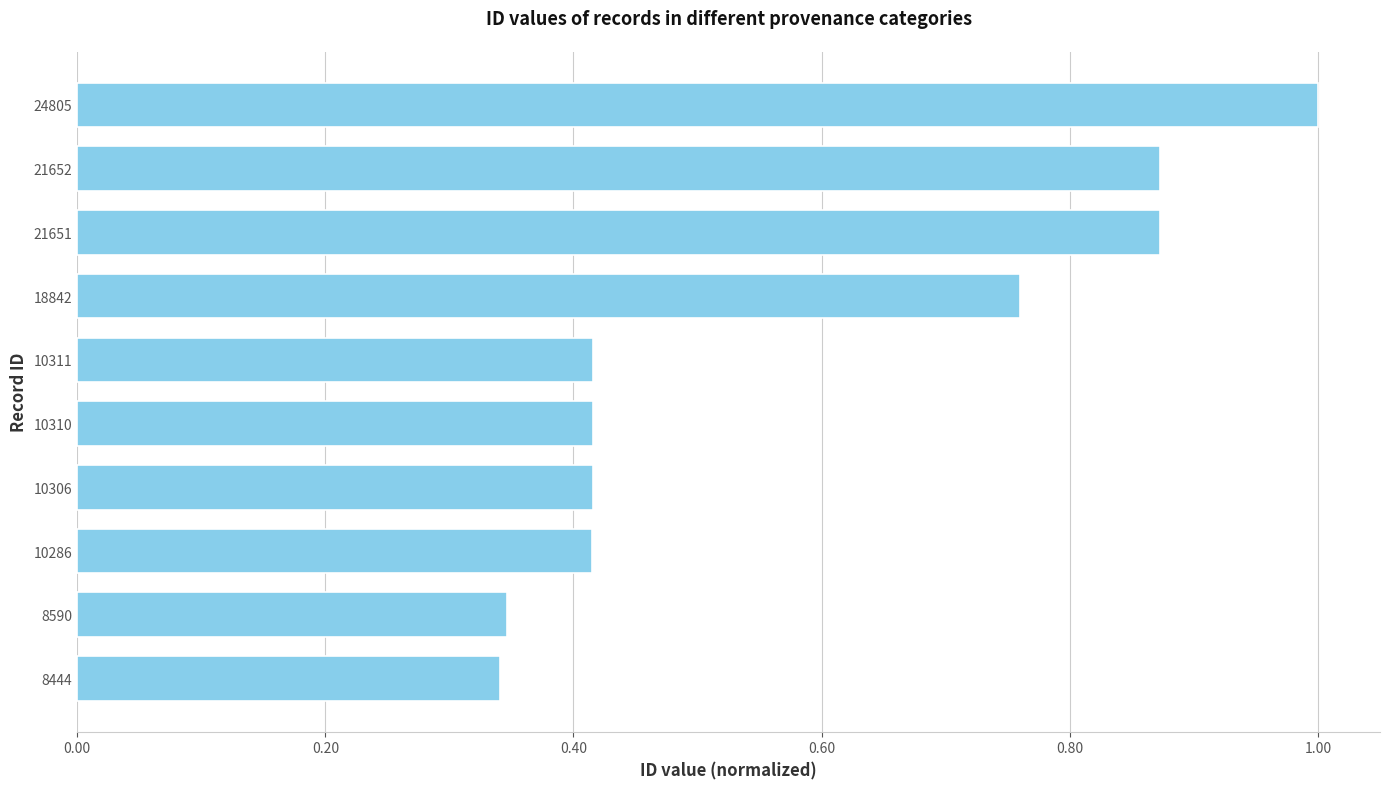

What is the change in value from 8444 to 18842?

+0.4